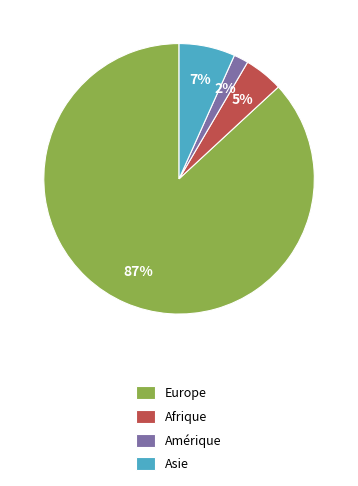

Which slice is the largest?

Europe